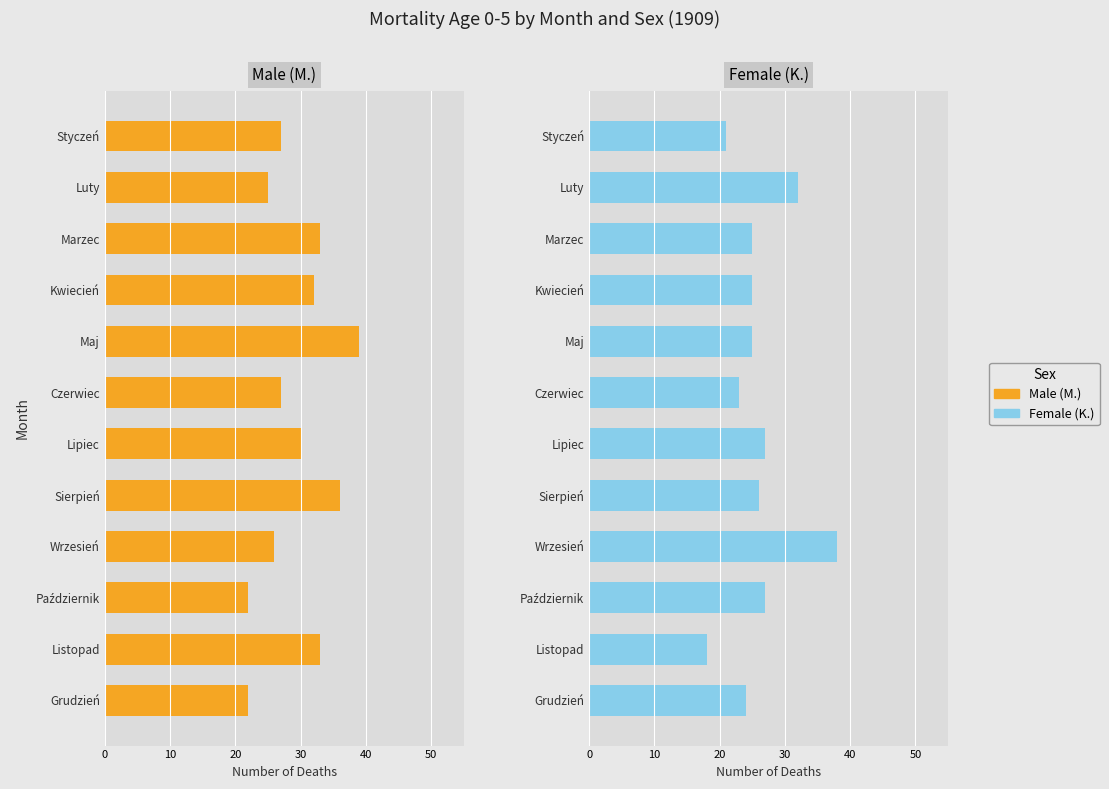

What are all the series names shown in the legend?

Male (M.), Female (K.)